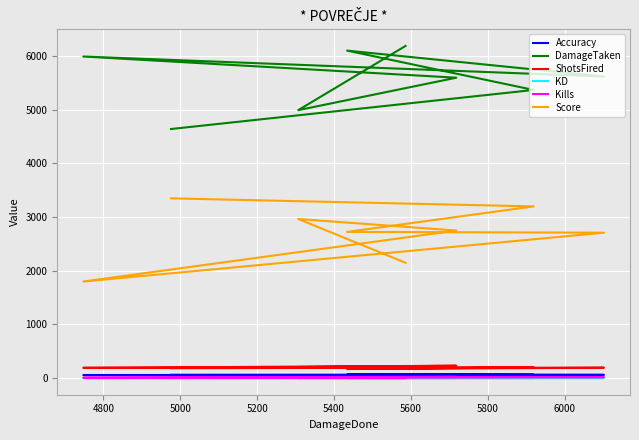

The ShotsFired series shows 170.0 at 5000. True or false?

True